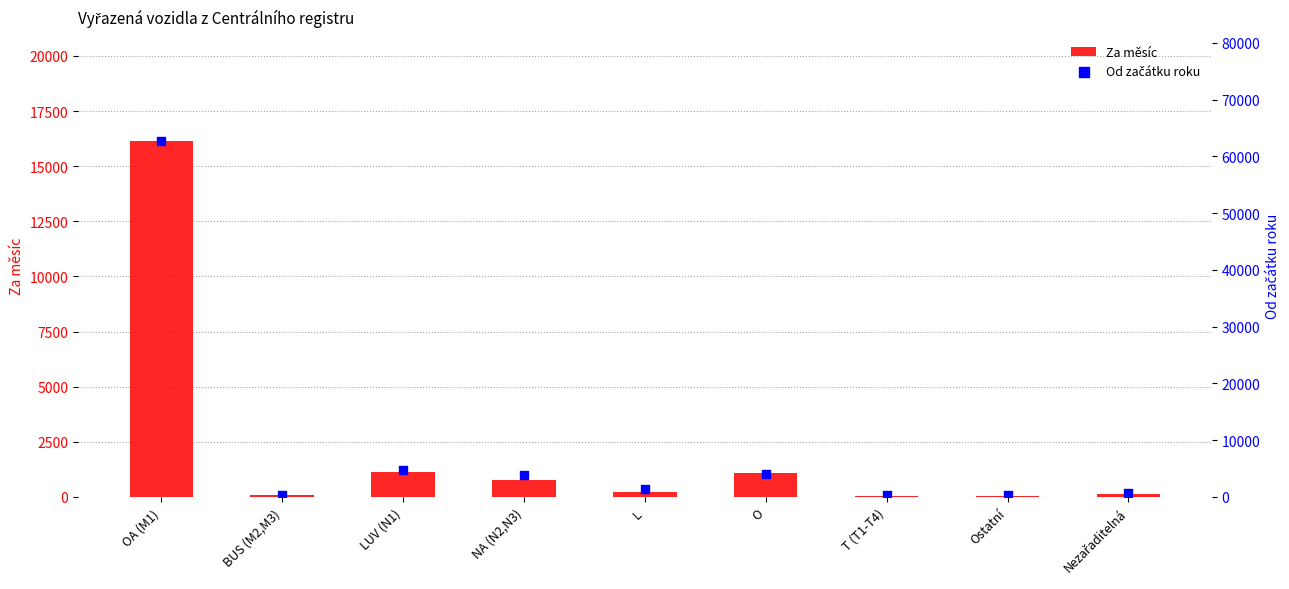

At which category is the sum across all series the highest?

OA (M1)